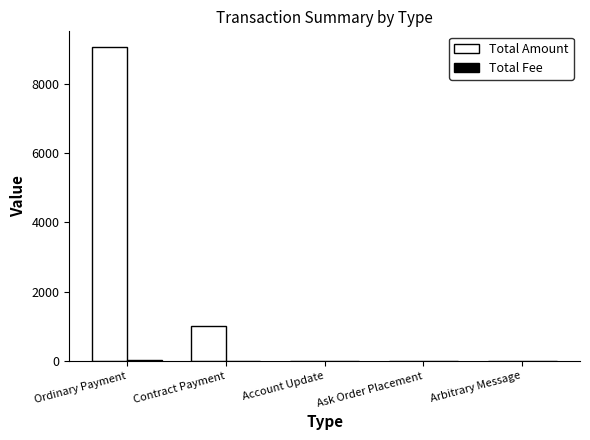

Which series has the widest spread of values?

Total Amount